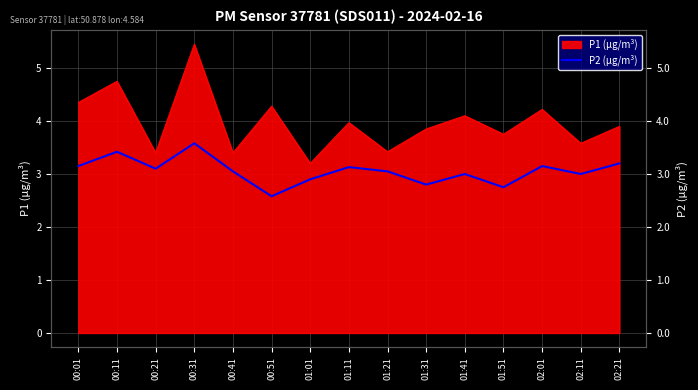

What is the sum of all values?

45.9